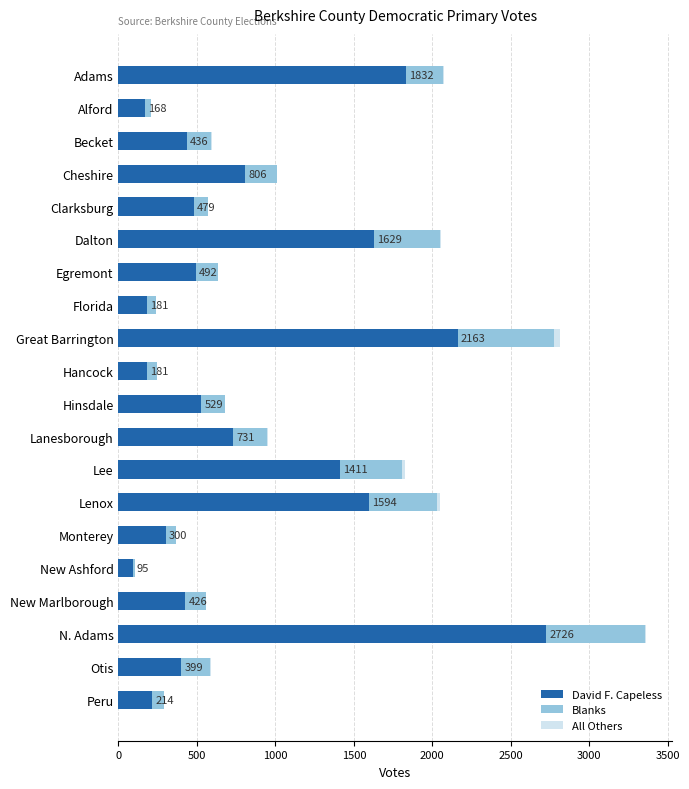

At which category is the sum across all series the highest?

N. Adams